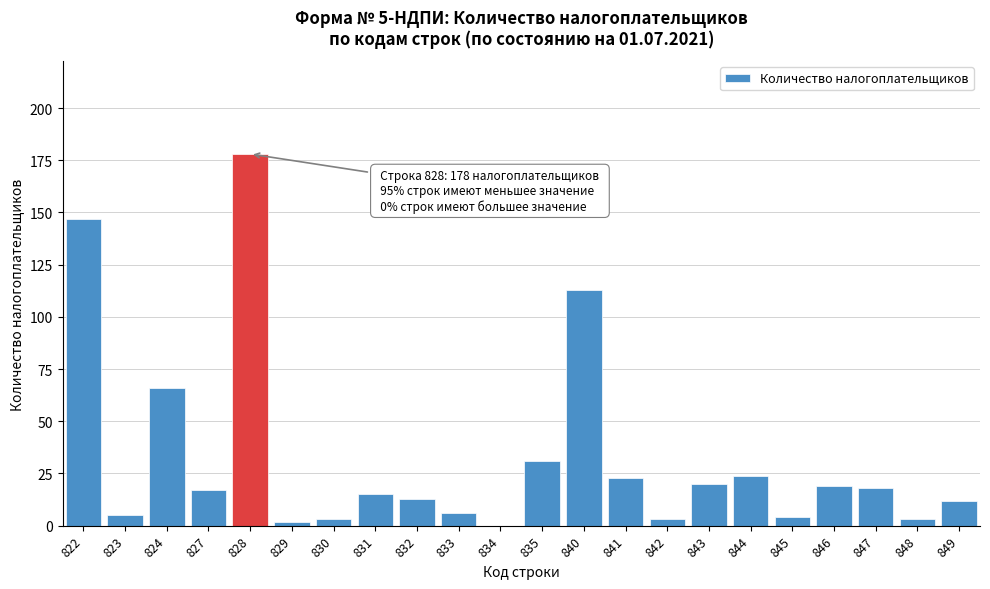

Reading left to right, what are all the values shown in this chart?

822=147	823=5	824=66	827=17	828=178	829=2	830=3	831=15	832=13	833=6	834=0	835=31	840=113	841=23	842=3	843=20	844=24	845=4	846=19	847=18	848=3	849=12